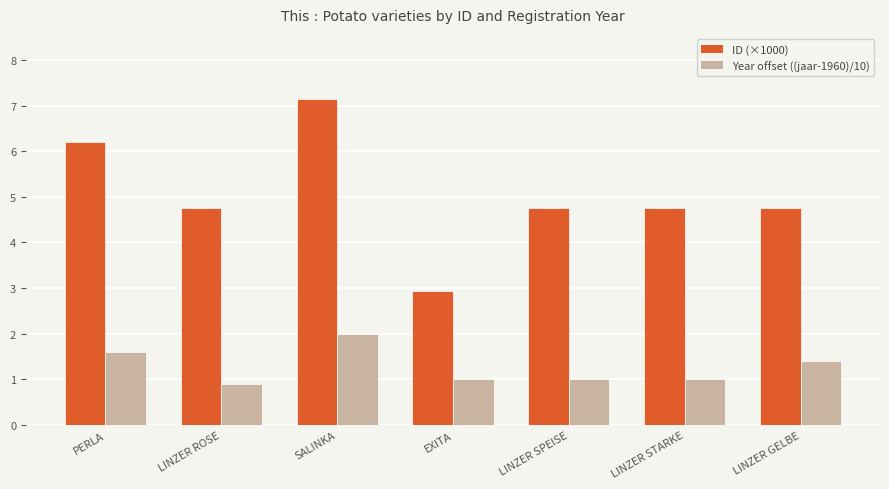

What is the label of the 4th bar from the right?

EXITA